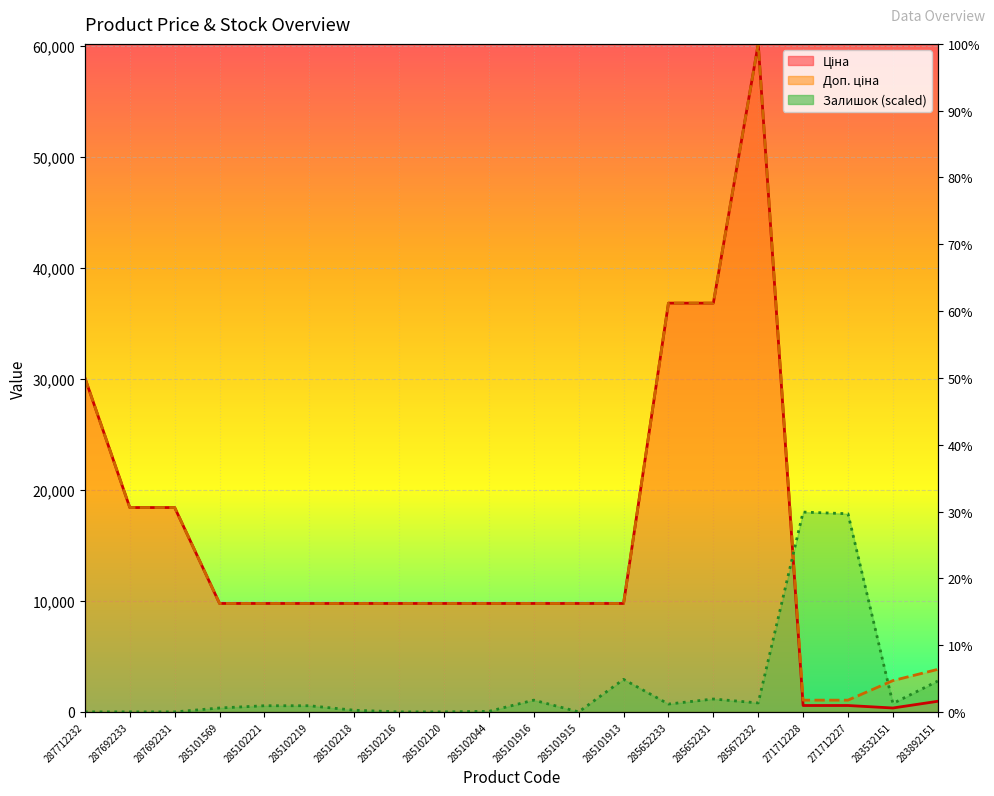

Which series has the widest spread of values?

Ціна